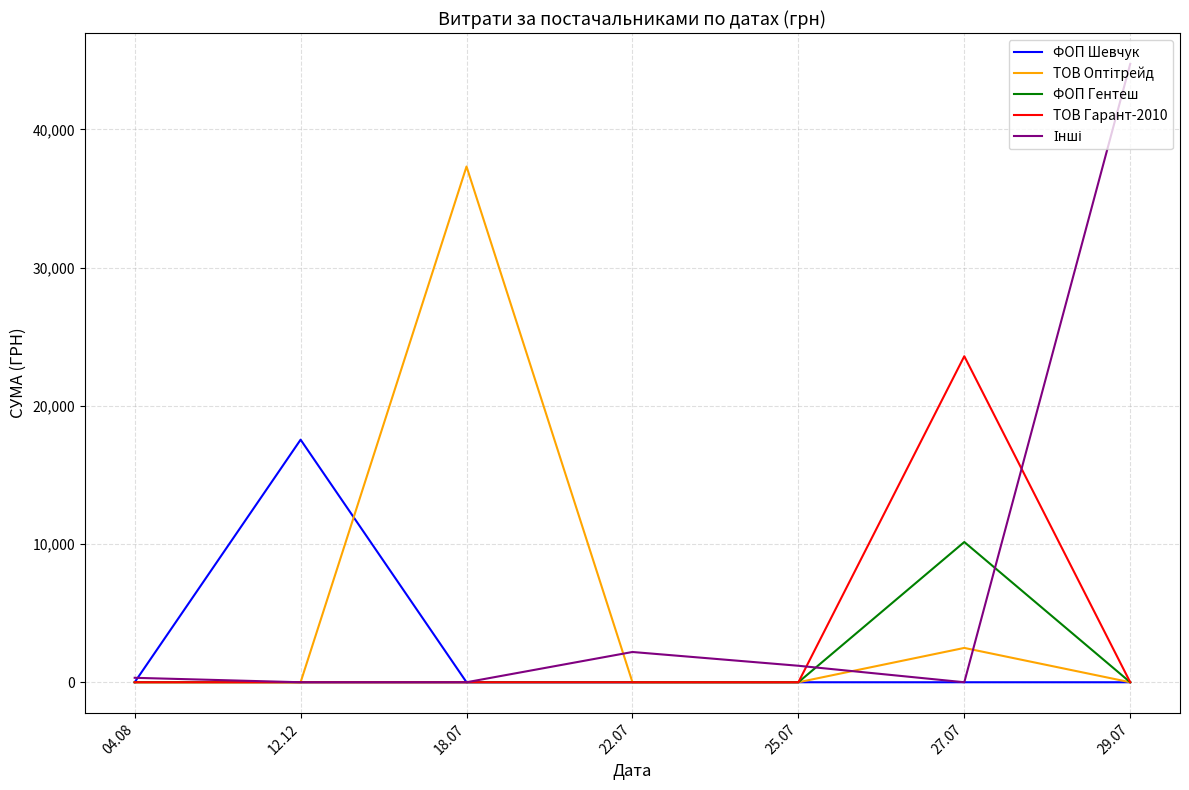

What is the spread (max minus min) of values at 18.07?

37309.0